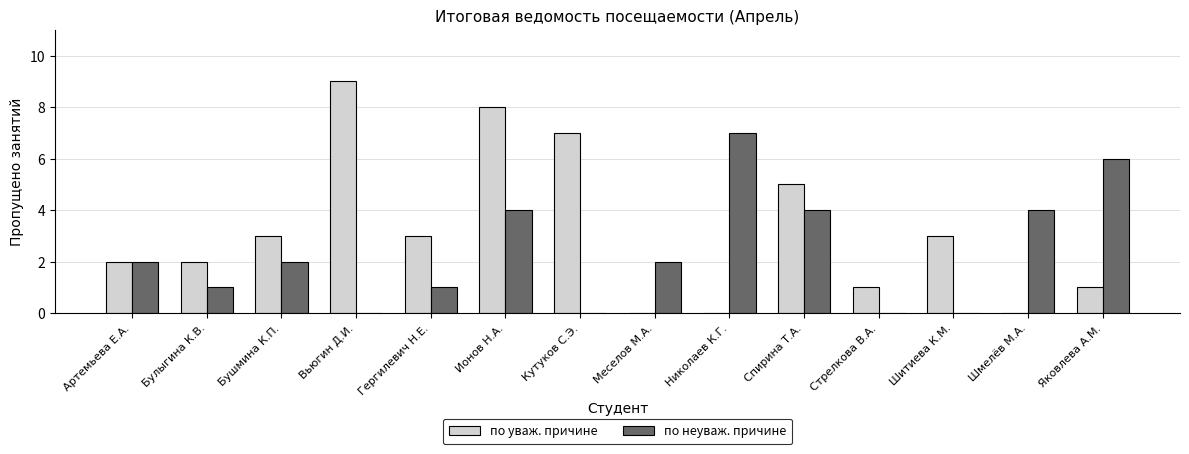

The по уваж. причине series shows 5 at Шмелёв М.А.. True or false?

False